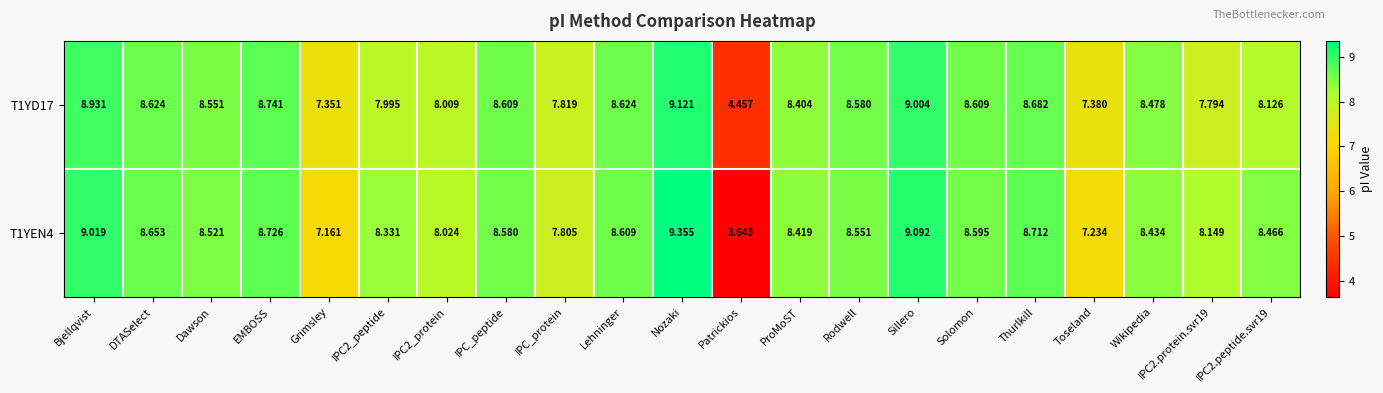

Between ProMoST and Thurlkill, which series saw the biggest shift?

T1YEN4